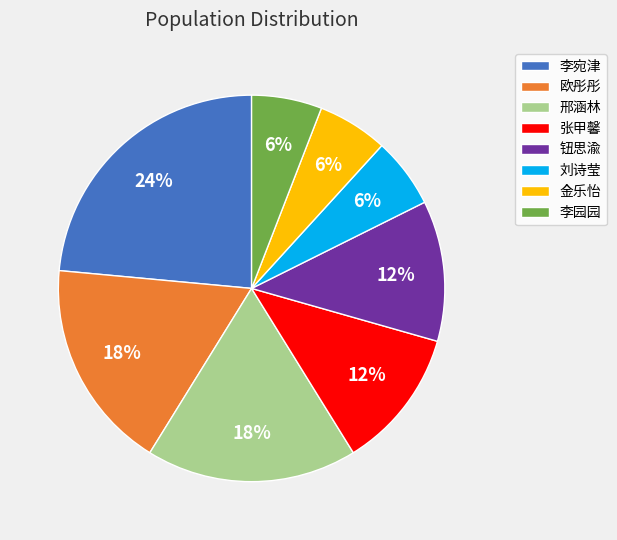

How many slices are in this pie chart?

8